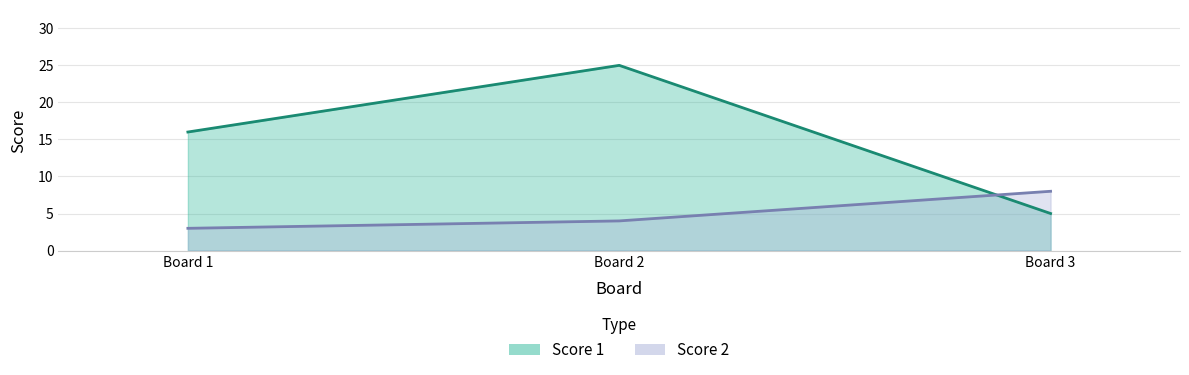

Does the chart have visible grid lines?

Yes